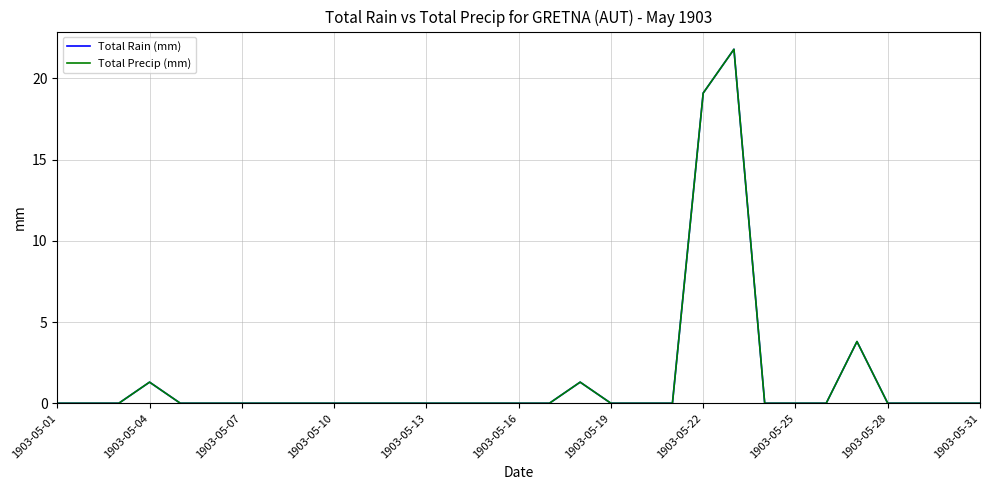

True or false: Total Rain (mm) and Total Precip (mm) cross at least once.

False